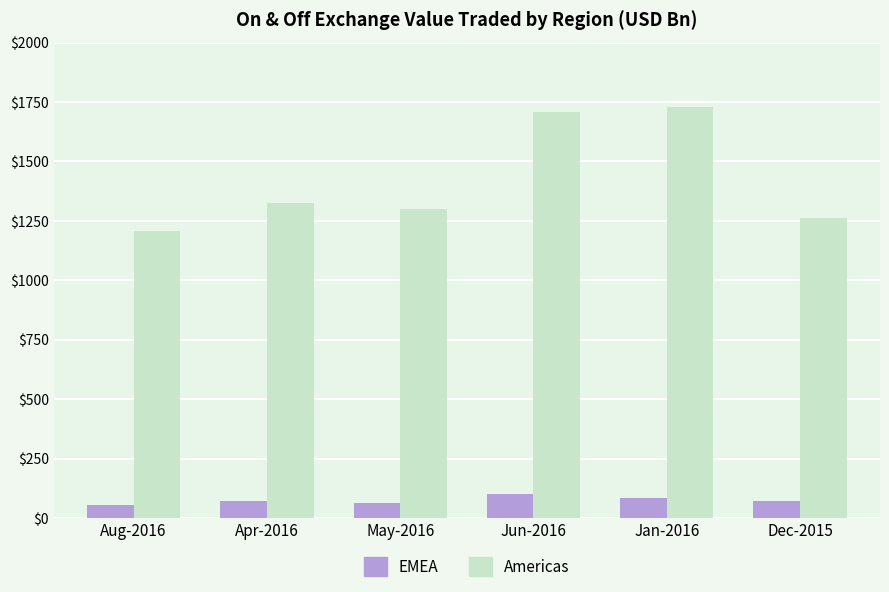

True or false: Americas has a value of 1207.0 at Aug-2016.

True